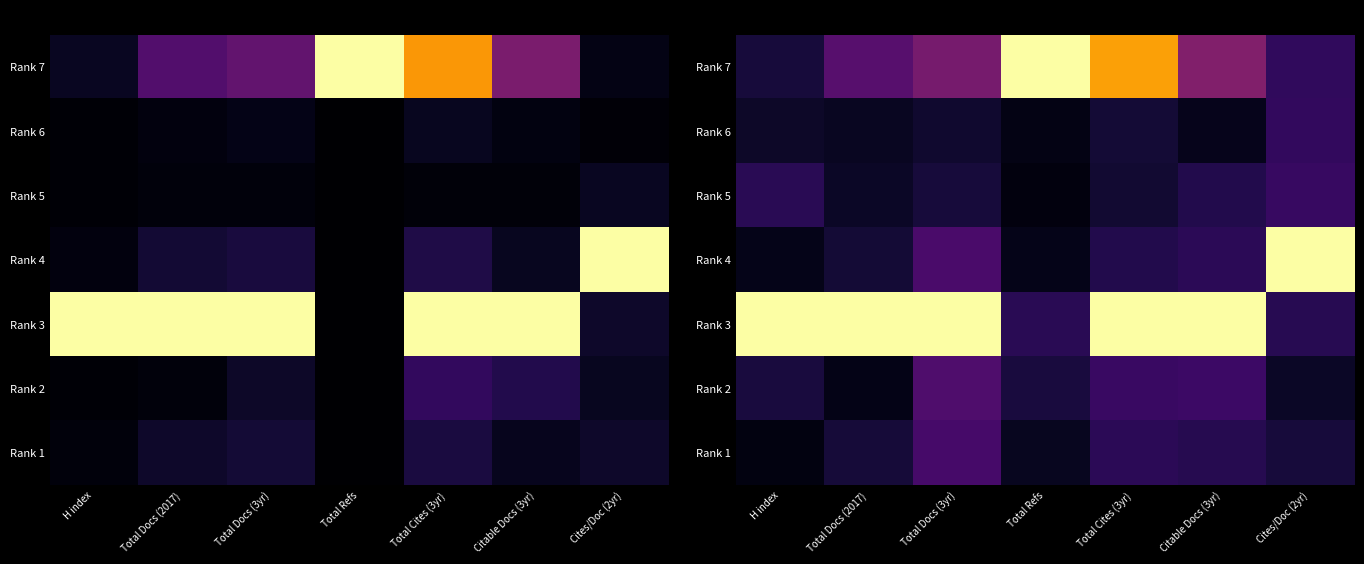

Which series has the widest spread of values?

Rank 4